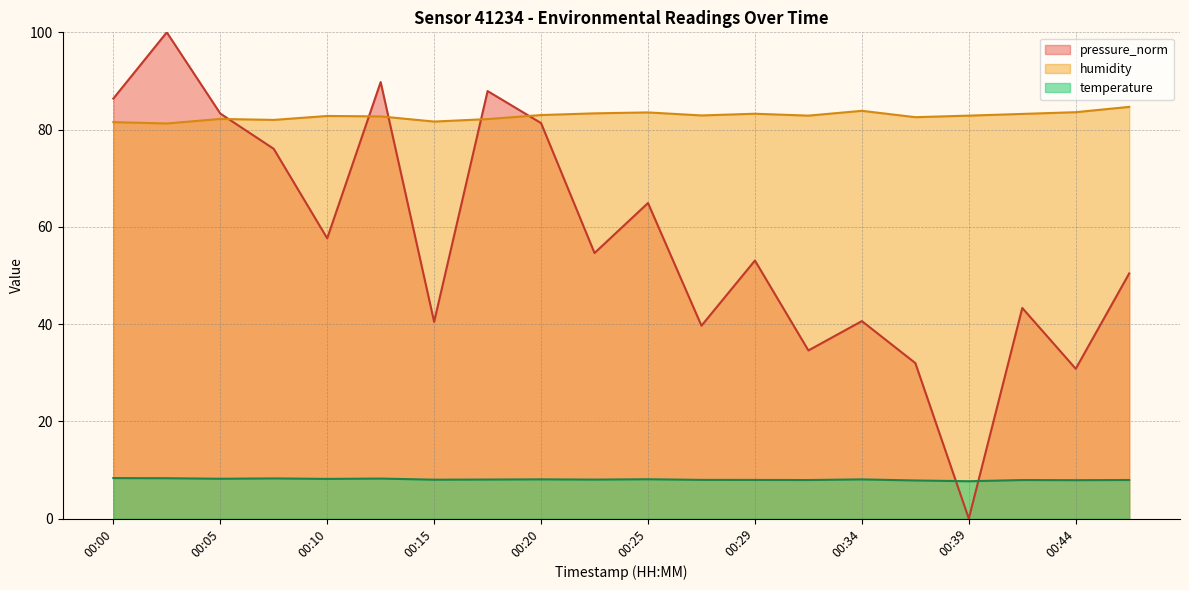

At which category is the sum across all series the highest?

00:02